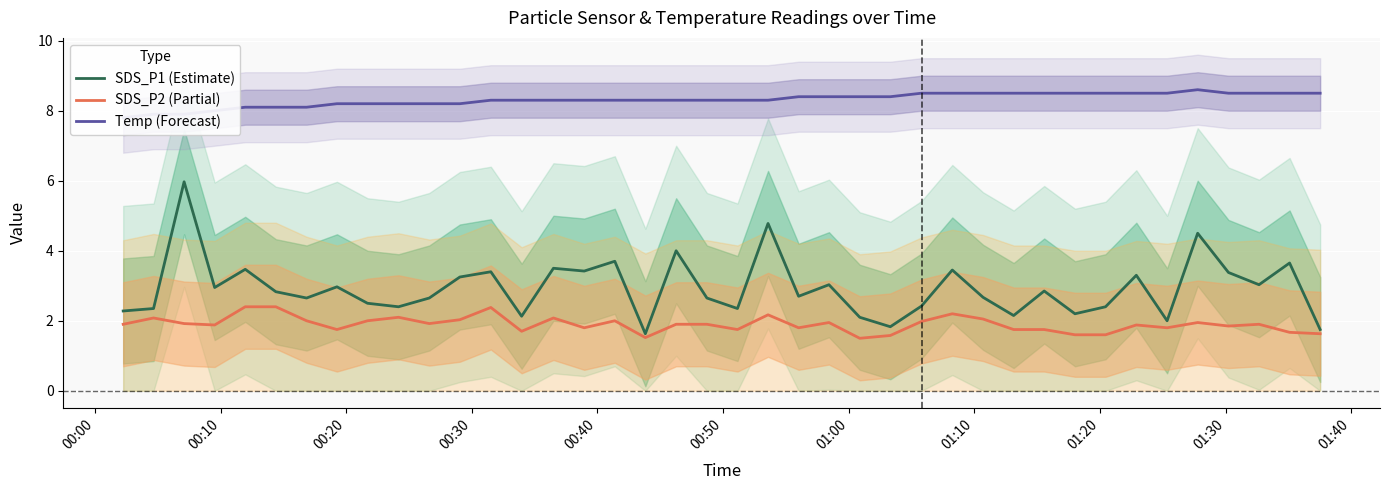

List the series in order of their overall mean, lowest first.

SDS_P2 (Partial), SDS_P1 (Estimate), Temp (Forecast)